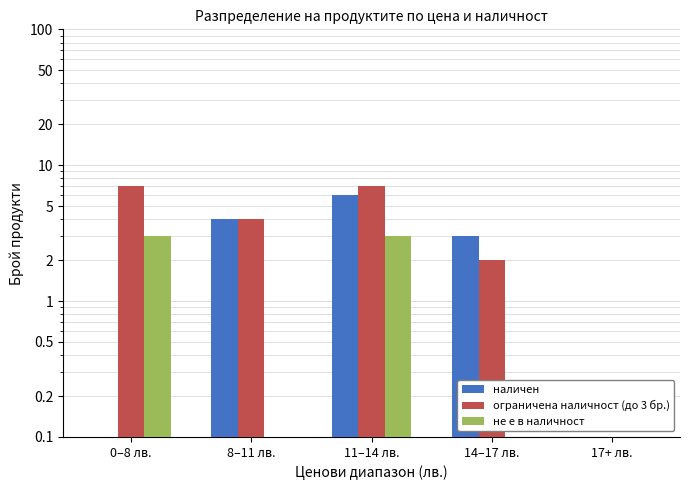

Rank the series by their maximum value, from lowest to highest.

не е в наличност, наличен, ограничена наличност (до 3 бр.)